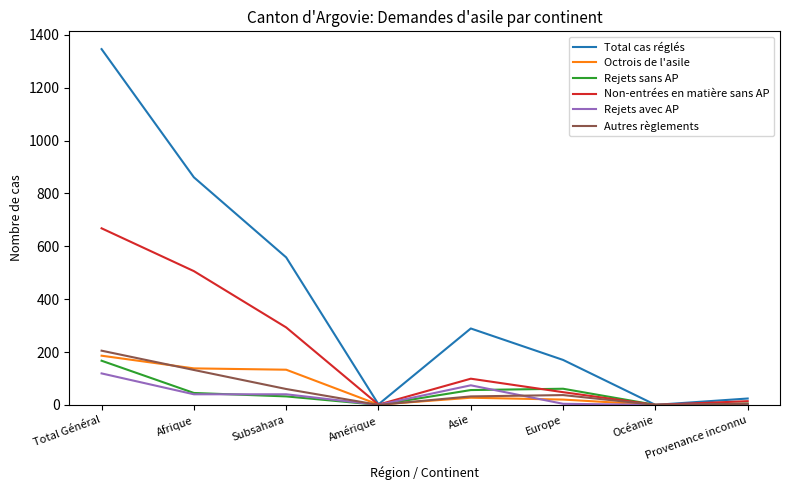

What is the sum of the Rejets avec AP values at Asie and Océanie?

74